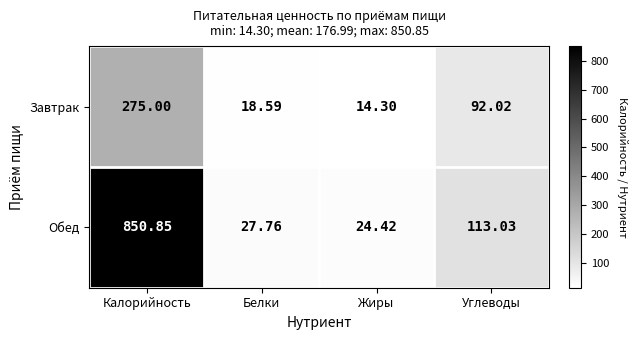

Which series has the largest range (max minus min)?

Обед